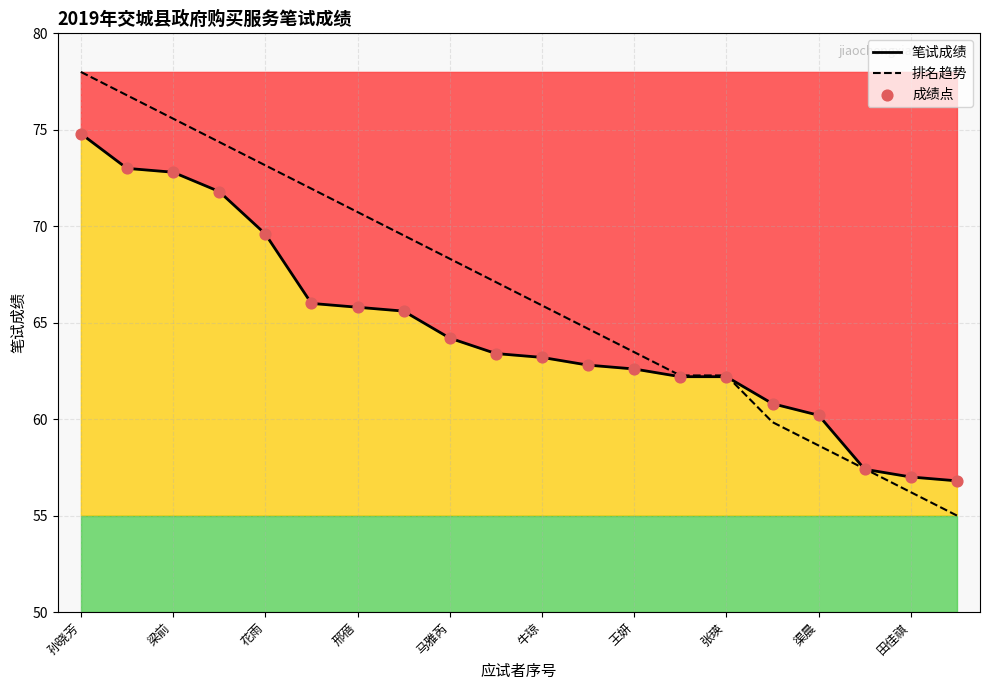

At how many categories does at least one series exceed 58?

17